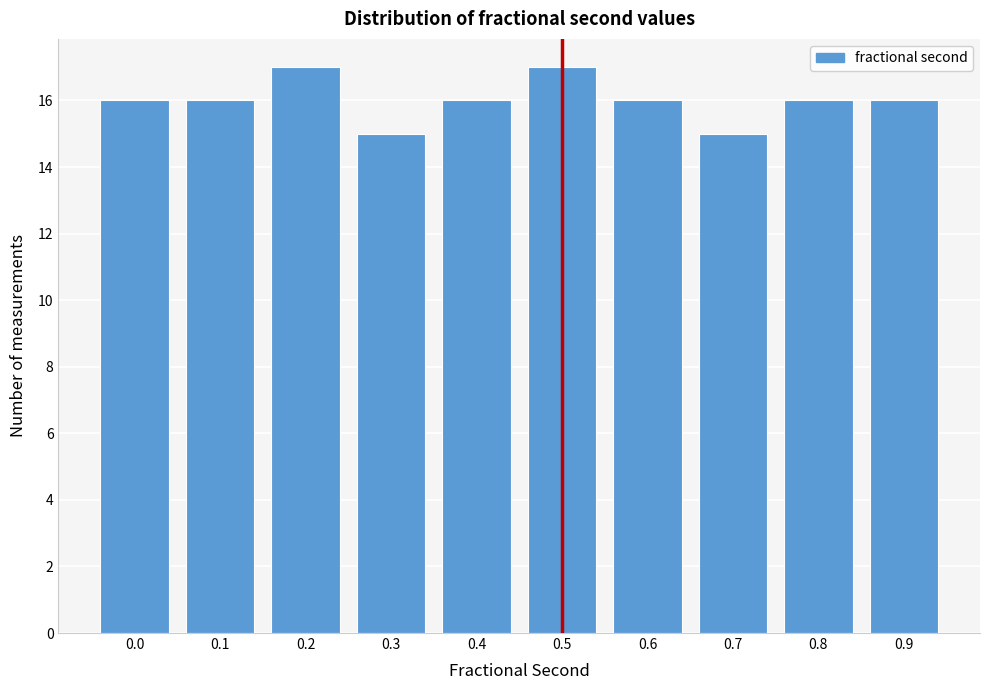

Reading left to right, list all the values displayed in this chart.

0.0=16	0.1=16	0.2=17	0.3=15	0.4=16	0.5=17	0.6=16	0.7=15	0.8=16	0.9=16